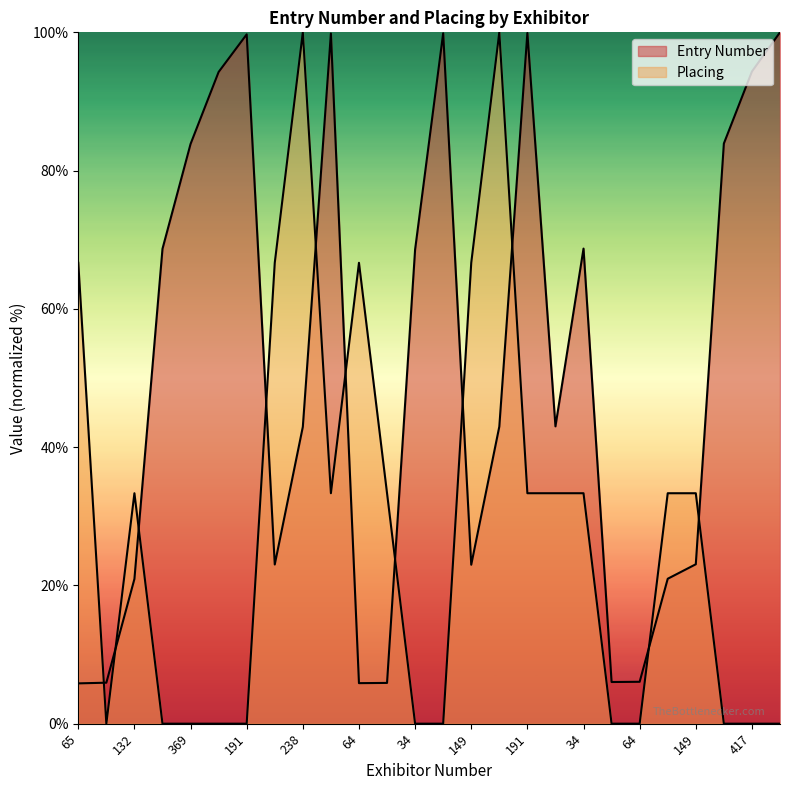

How many intersections are there between Placing and Entry Number?

11